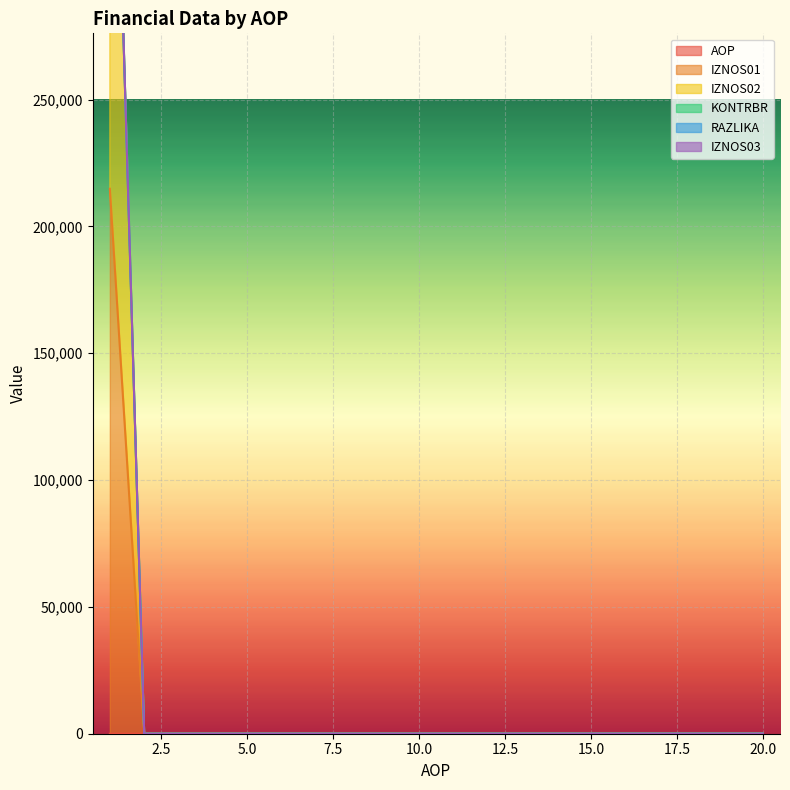

At how many categories does at least one series exceed 436356?

1